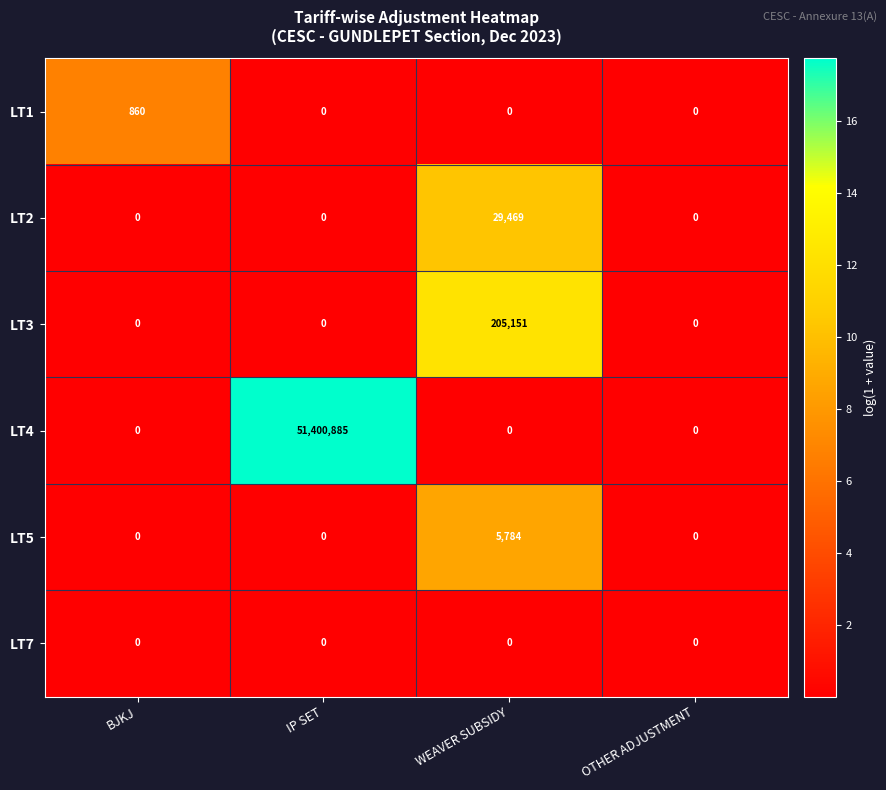

Reading right to left, what are all the values shown in this chart?

LT1: OTHER ADJUSTMENT=0	WEAVER SUBSIDY=0	IP SET=0	BJKJ=860
LT2: OTHER ADJUSTMENT=0	WEAVER SUBSIDY=29469	IP SET=0	BJKJ=0
LT3: OTHER ADJUSTMENT=0	WEAVER SUBSIDY=205151	IP SET=0	BJKJ=0
LT4: OTHER ADJUSTMENT=0	WEAVER SUBSIDY=0	IP SET=51400885	BJKJ=0
LT5: OTHER ADJUSTMENT=0	WEAVER SUBSIDY=5784	IP SET=0	BJKJ=0
LT7: OTHER ADJUSTMENT=0	WEAVER SUBSIDY=0	IP SET=0	BJKJ=0